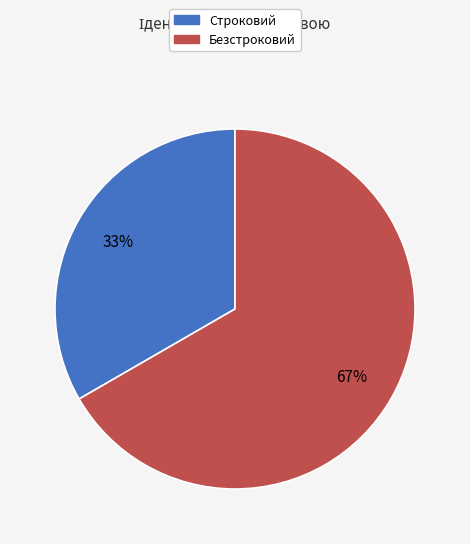

To the nearest percent, what is the average slice percentage?

50%